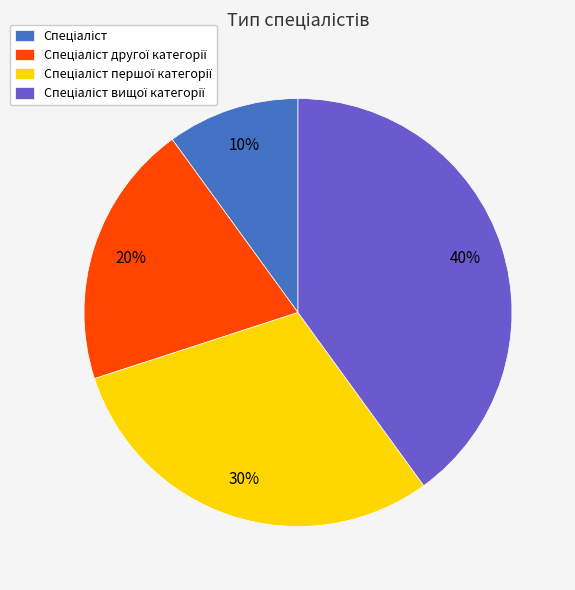

To the nearest percent, what is the difference between the largest and smallest slice percentages?

30%